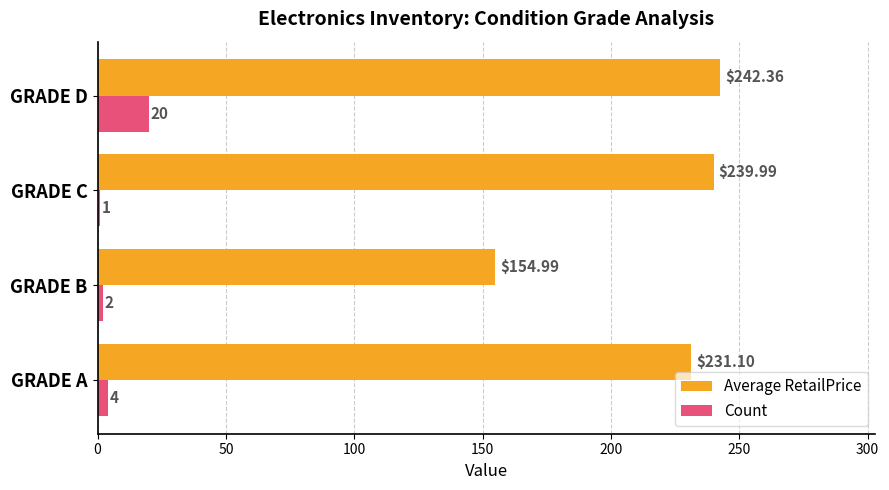

What is the difference between the maximum and minimum values in the Average RetailPrice series?

87.4